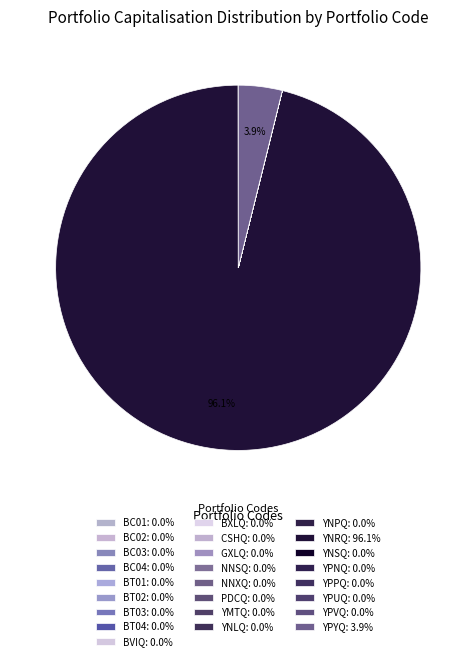

True or false: YNLQ accounts for 0% of the total.

True